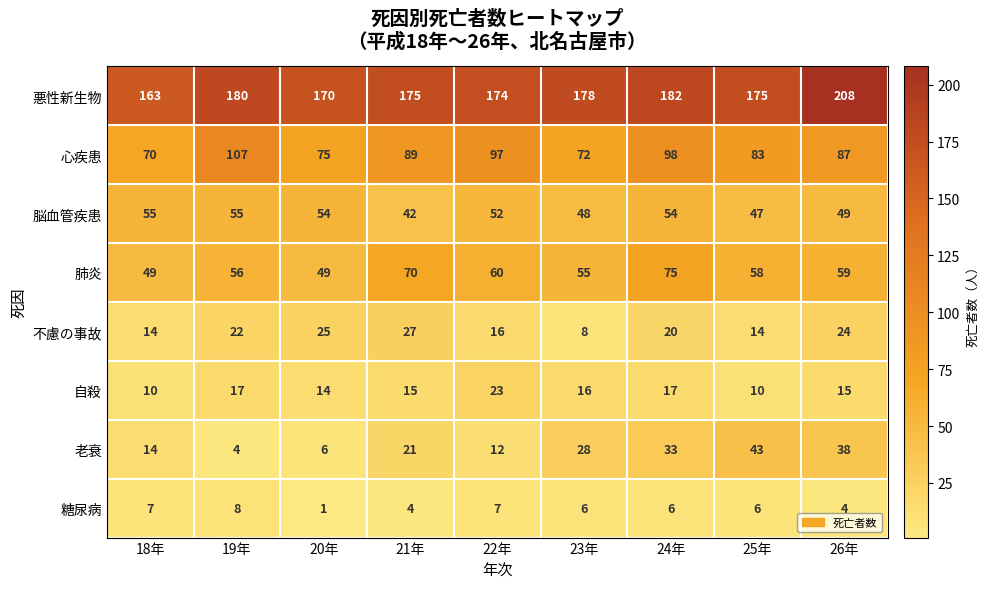

What is the total value across all series at 26年?

484